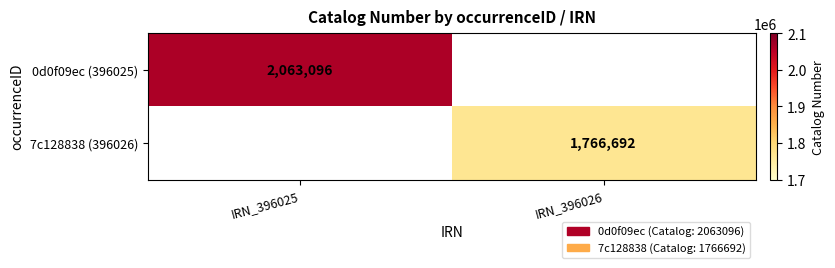

True or false: 0d0f09ec (396025) has a value of 3449583 at IRN_396025.

False